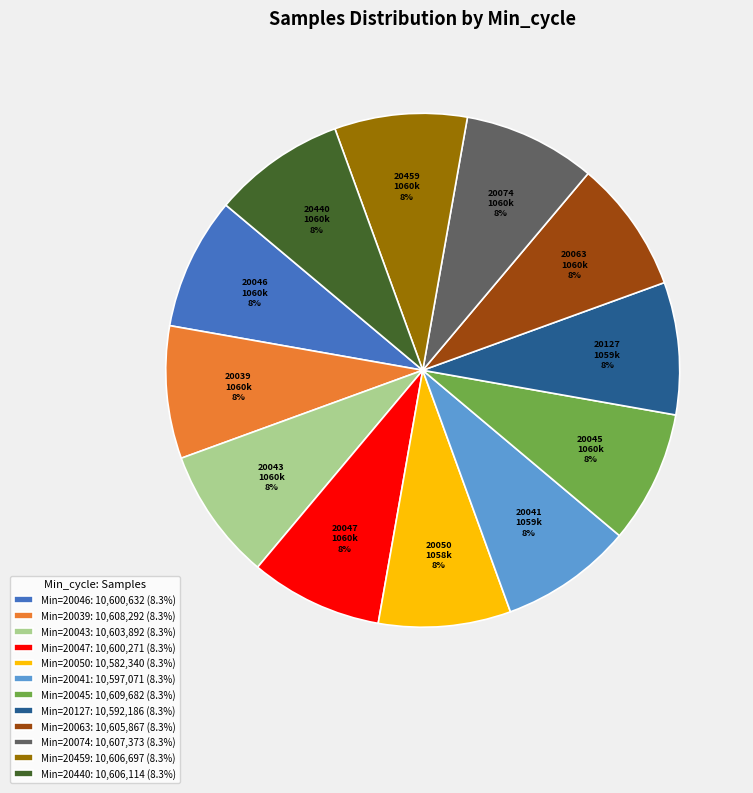

How many segments does this pie chart have?

12